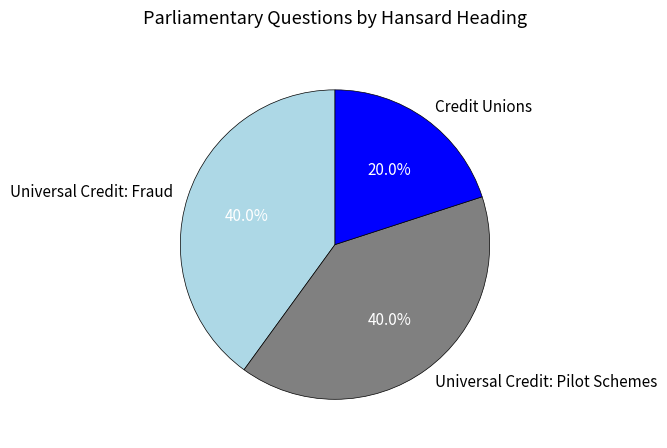

What is the ratio of the value at Credit Unions to the value at Universal Credit: Fraud?

0.5